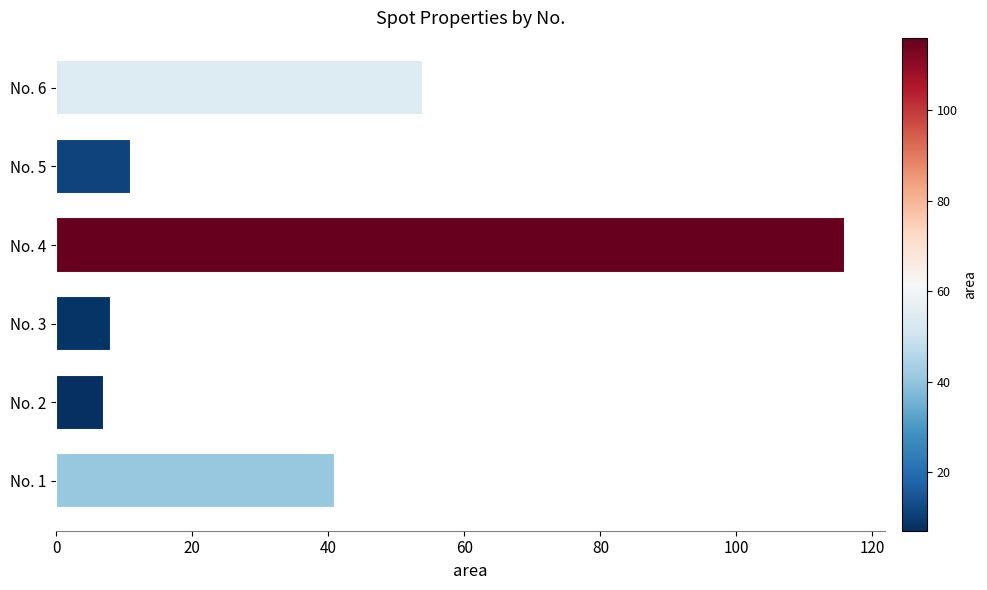

How many data points does each series have?

6